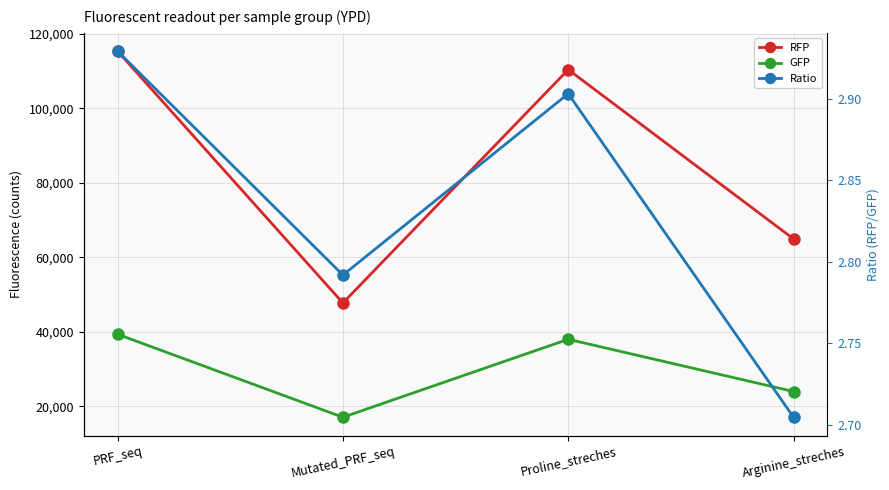

True or false: Ratio has more than 2 points higher than both neighbors.

False